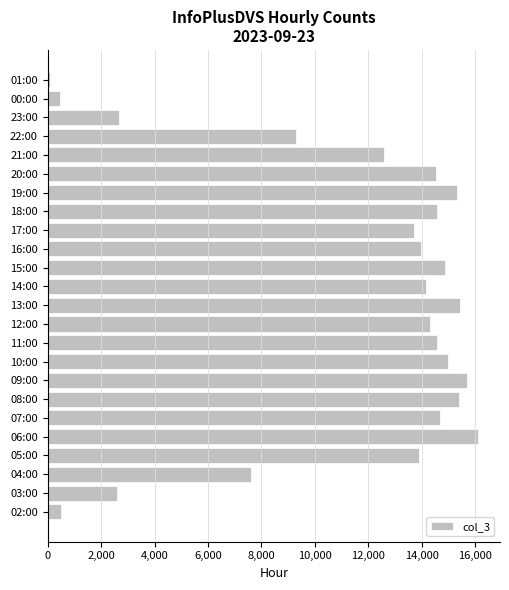

Between 18:00 and 14:00, which is larger?

18:00